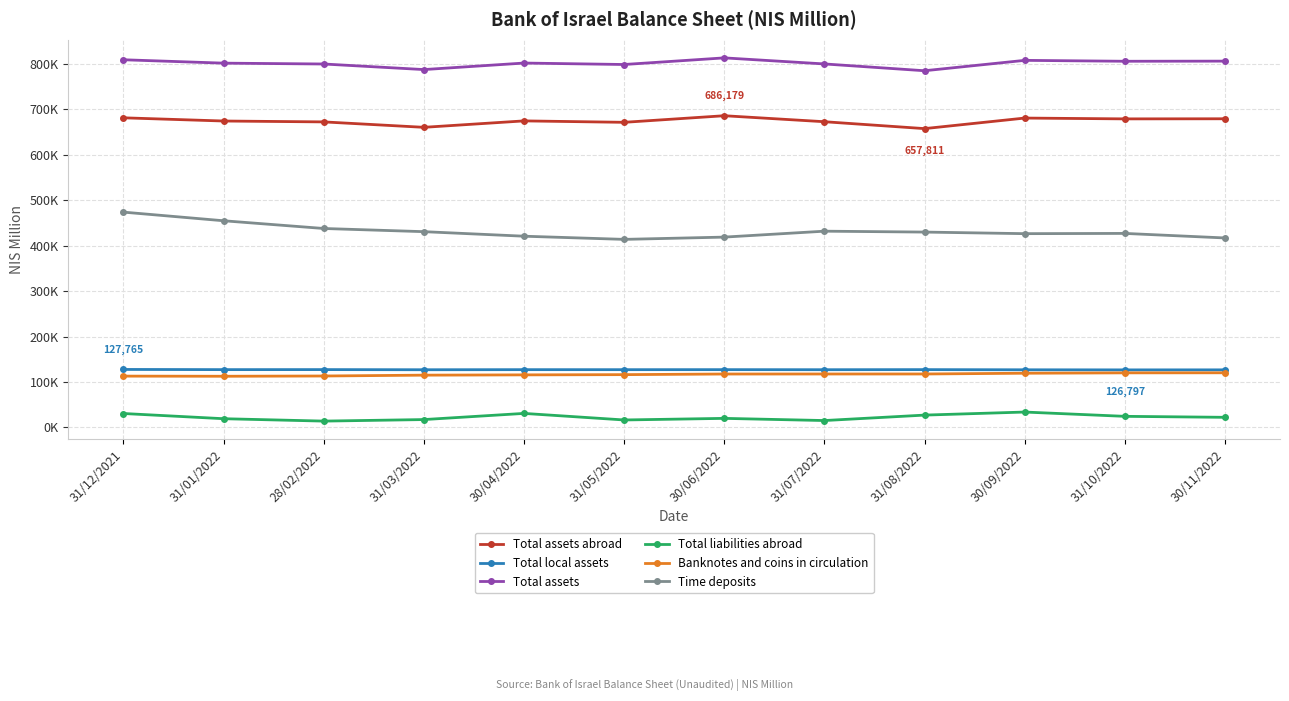

Reading left to right, extract all data points from this chart.

Total assets abroad: 681586	674538	672588	660655	674811	671660	686179	672981	657811	681038	679239	679471
Total local assets: 127765	127358	127431	127109	127298	127262	127320	127175	127379	127005	126797	126866
Total assets: 809351	801896	800019	787764	802109	798922	813499	800156	785190	808043	806036	806337
Total liabilities abroad: 30793	19336	14066	17446	31016	16569	20087	15304	27286	34005	24560	22398
Banknotes and coins in circulation: 113078	112769	113341	115210	115824	116333	117702	117758	117773	119439	120262	120407
Time deposits: 474005	455005	438003	431003	421016	414033	419033	432065	430106	426613	427161	417172